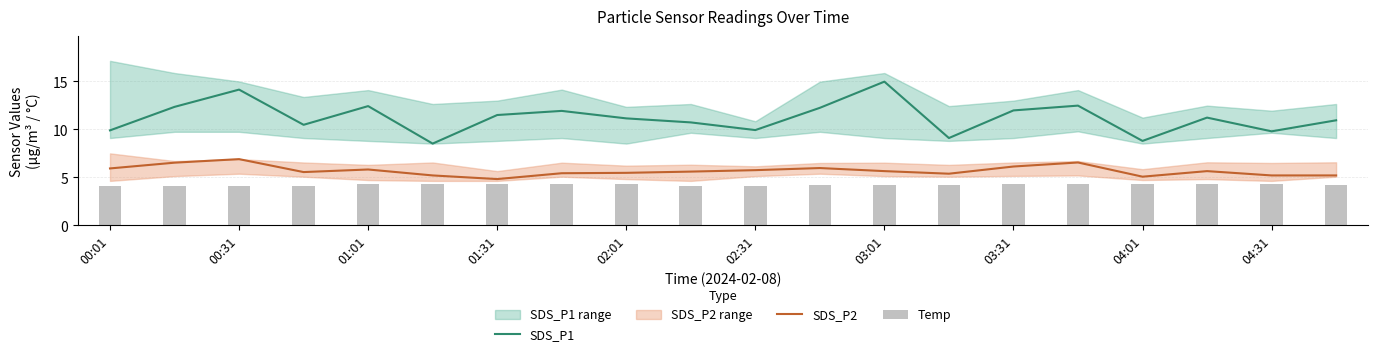

Where does the SDS_P2 series first go above 5?

00:01